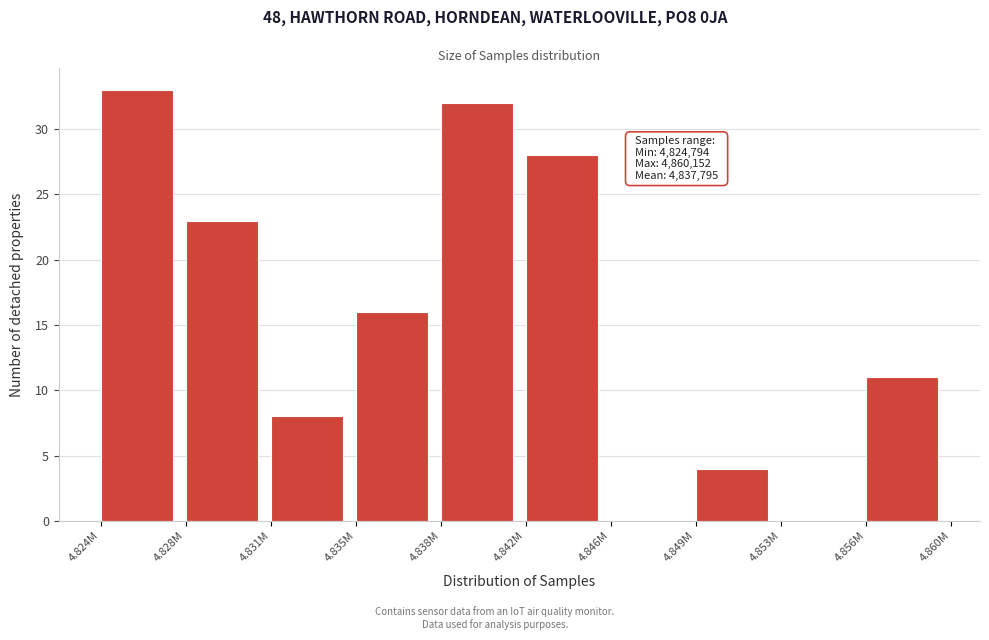

Reading right to left, extract all data points from this chart.

4.856M=11	4.853M=0	4.849M=4	4.846M=0	4.842M=28	4.838M=32	4.835M=16	4.831M=8	4.828M=23	4.824M=33